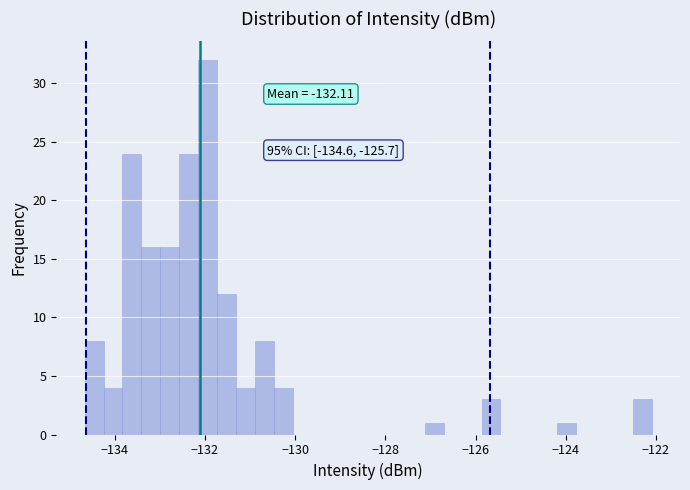

Read against the x-axis, roughly where is the centre of the tallest bar?

-132.0